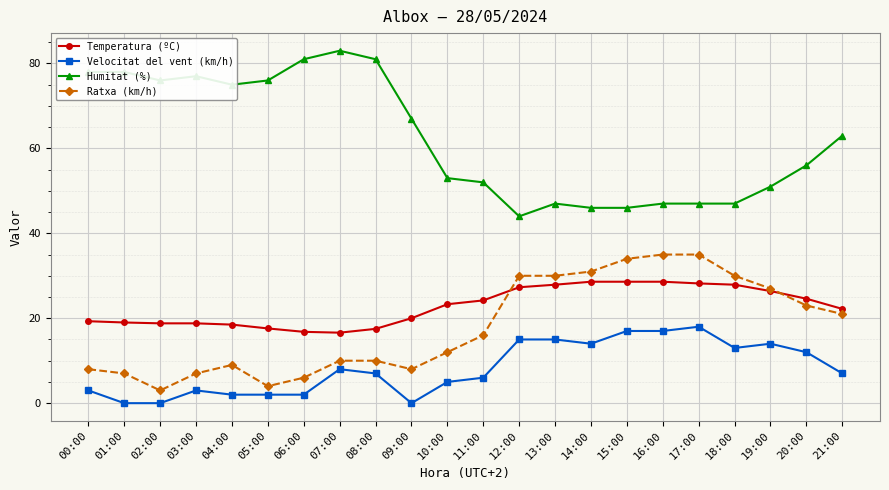

True or false: Velocitat del vent (km/h) and Temperatura (ºC) intersect in this chart.

False